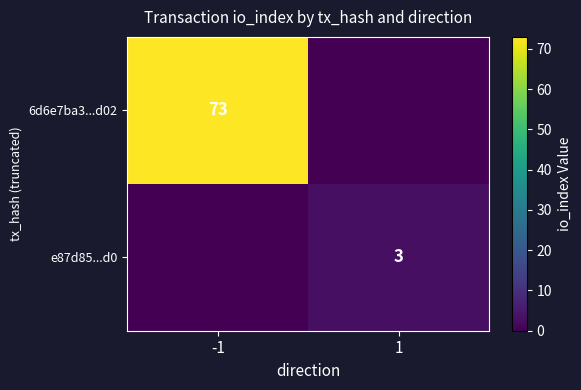

The value of e87d85...d0 at 1 is 3. True or false?

True